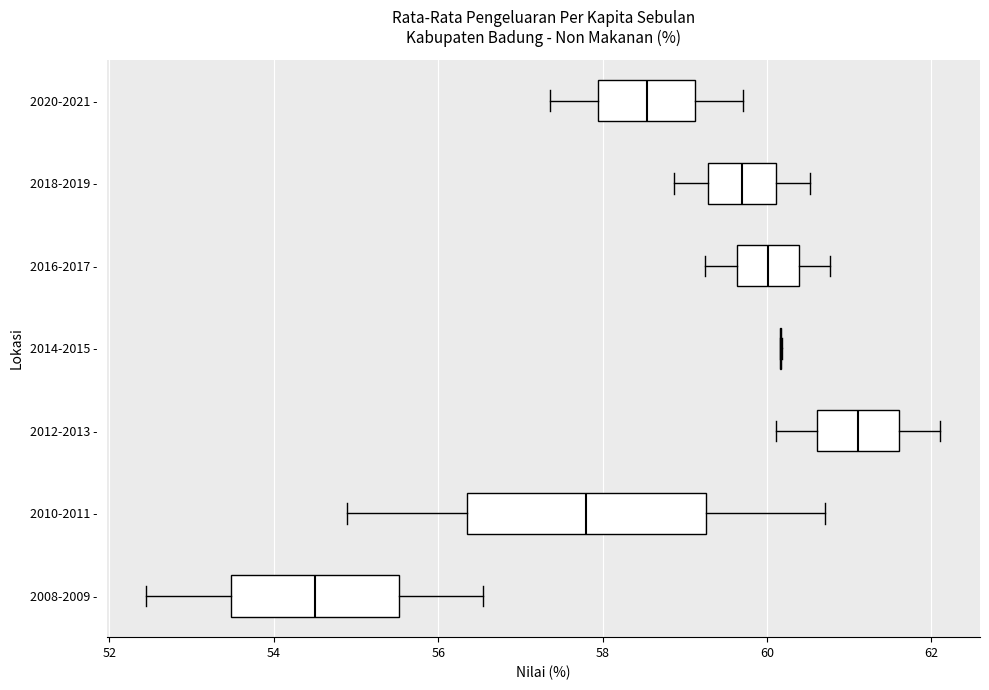

Reading bottom to top, read every box against the x-axis: the position of its median line, the range the box covers, and the ends of its whiskers. The values are not printed on the chart, so give them approximately, as read against the axis.

2008-2009 -: median 54.6, box 53.4 to 55.6, whiskers 52.4 to 56.6
2010-2011 -: median 57.8, box 56.4 to 59.2, whiskers 54.8 to 60.8
2012-2013 -: median 61.2, box 60.6 to 61.6, whiskers 60.2 to 62.2
2014-2015 -: box collapsed to a line at 60.2, whiskers 60.2 to 60.2
2016-2017 -: median 60.0, box 59.6 to 60.4, whiskers 59.2 to 60.8
2018-2019 -: median 59.6, box 59.2 to 60.2, whiskers 58.8 to 60.6
2020-2021 -: median 58.6, box 58.0 to 59.2, whiskers 57.4 to 59.8